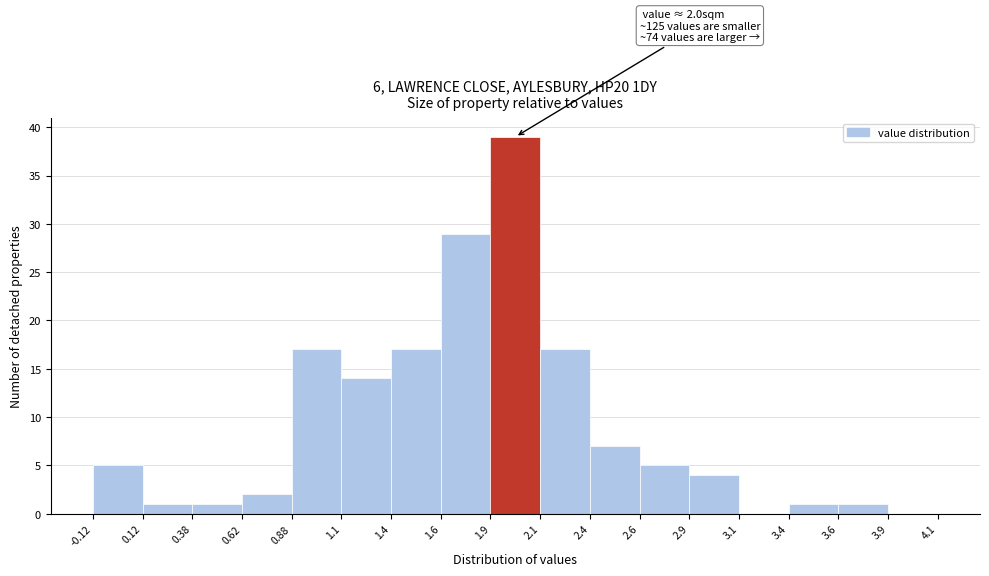

Which range on the x-axis has the tallest bar?

1.9 to 2.1